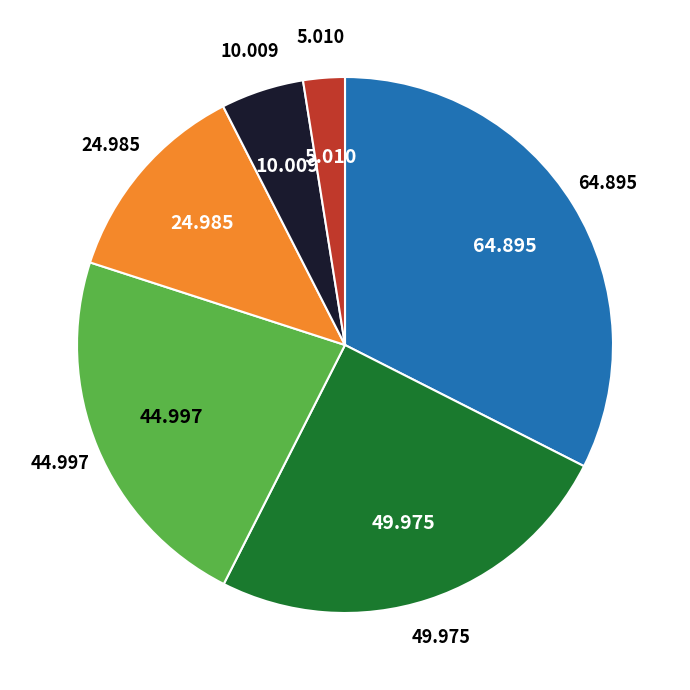

Is there any slice that represents more than half of the pie?

No